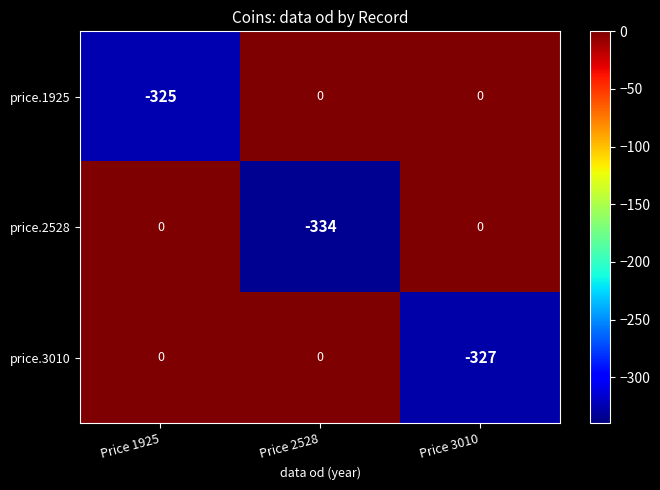

What is the sum of all price.3010 values?

-327